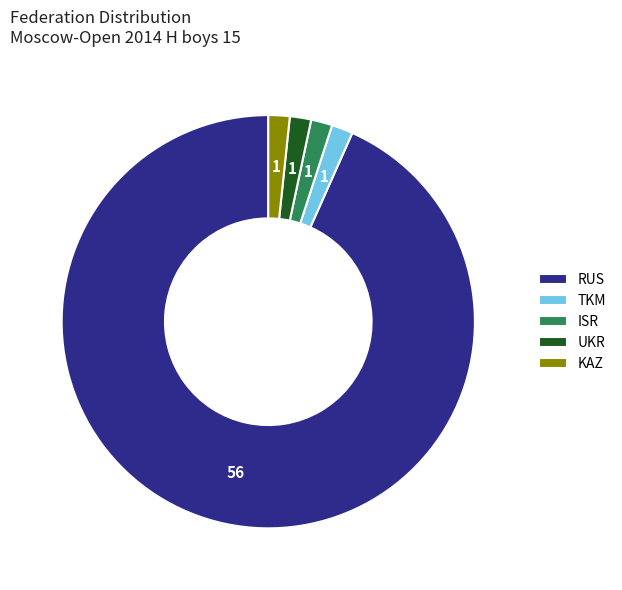

Which category accounts for the majority?

RUS